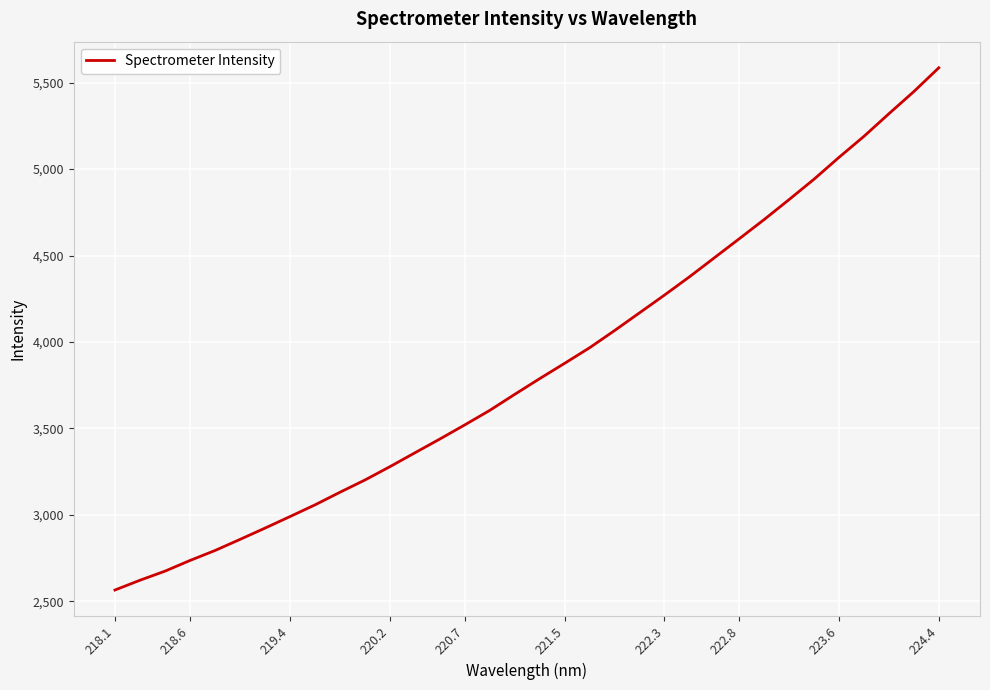

What is the greatest value displayed?

5586.2